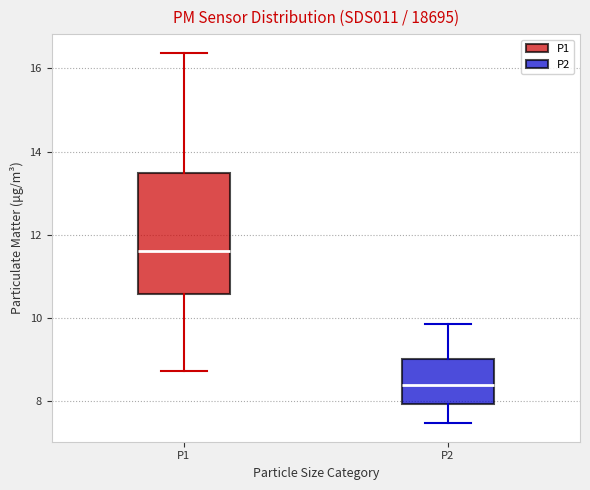

Which box is the tallest, from its lower edge to its upper edge?

P1